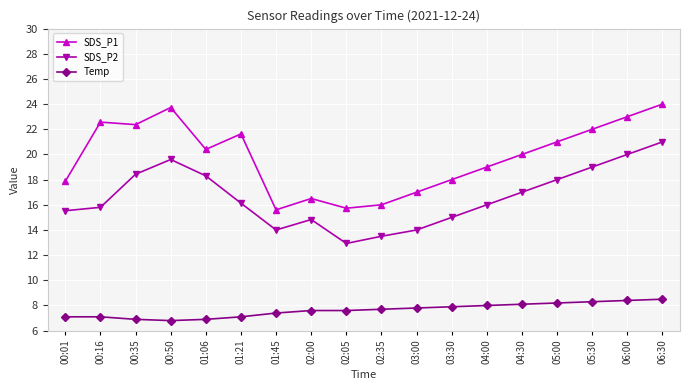

How many interior local peaks does the SDS_P2 series have?

2